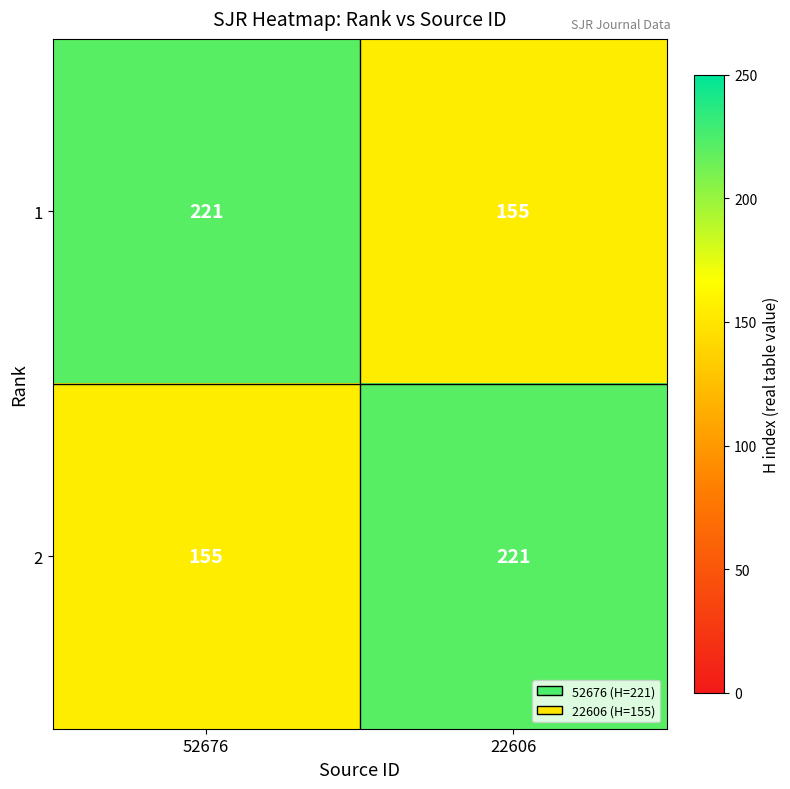

True or false: 1 has a value of 221 at 52676.

True